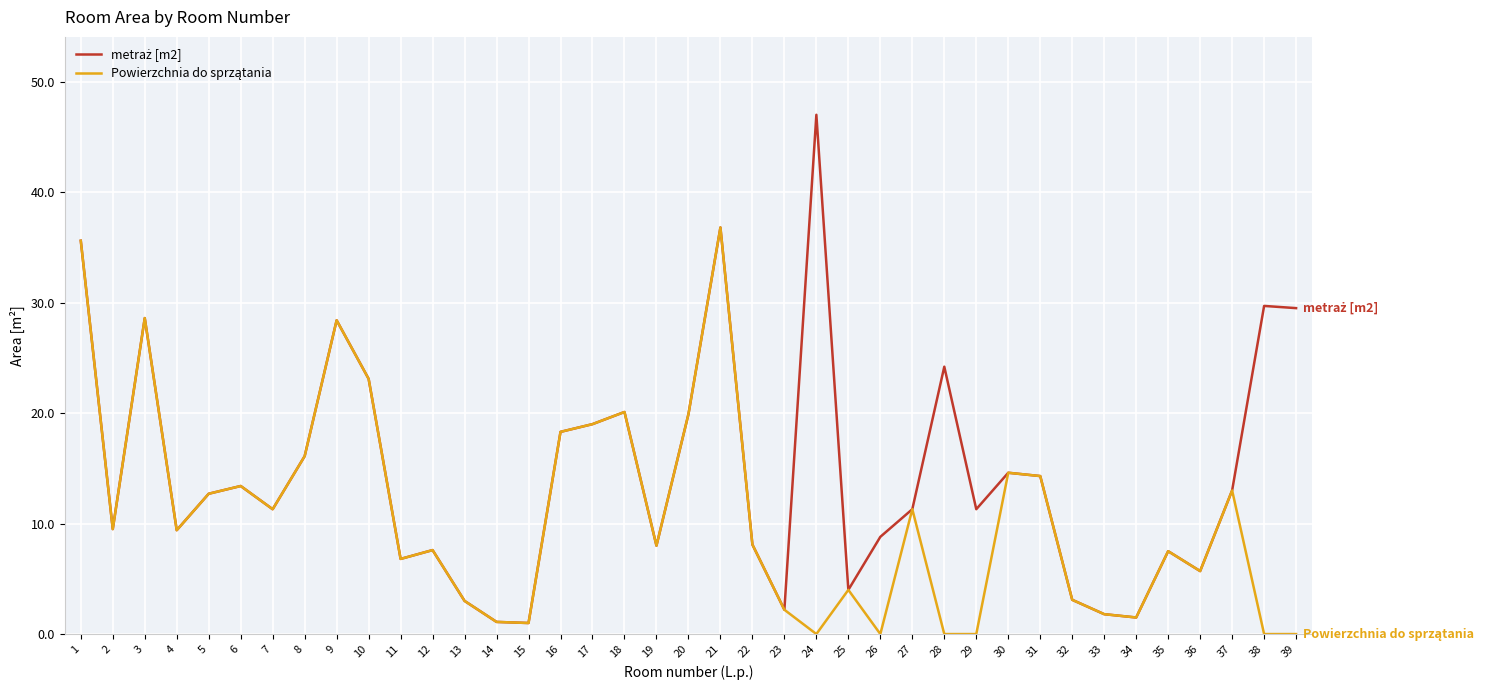

What is the total value across all series at 16?

36.6